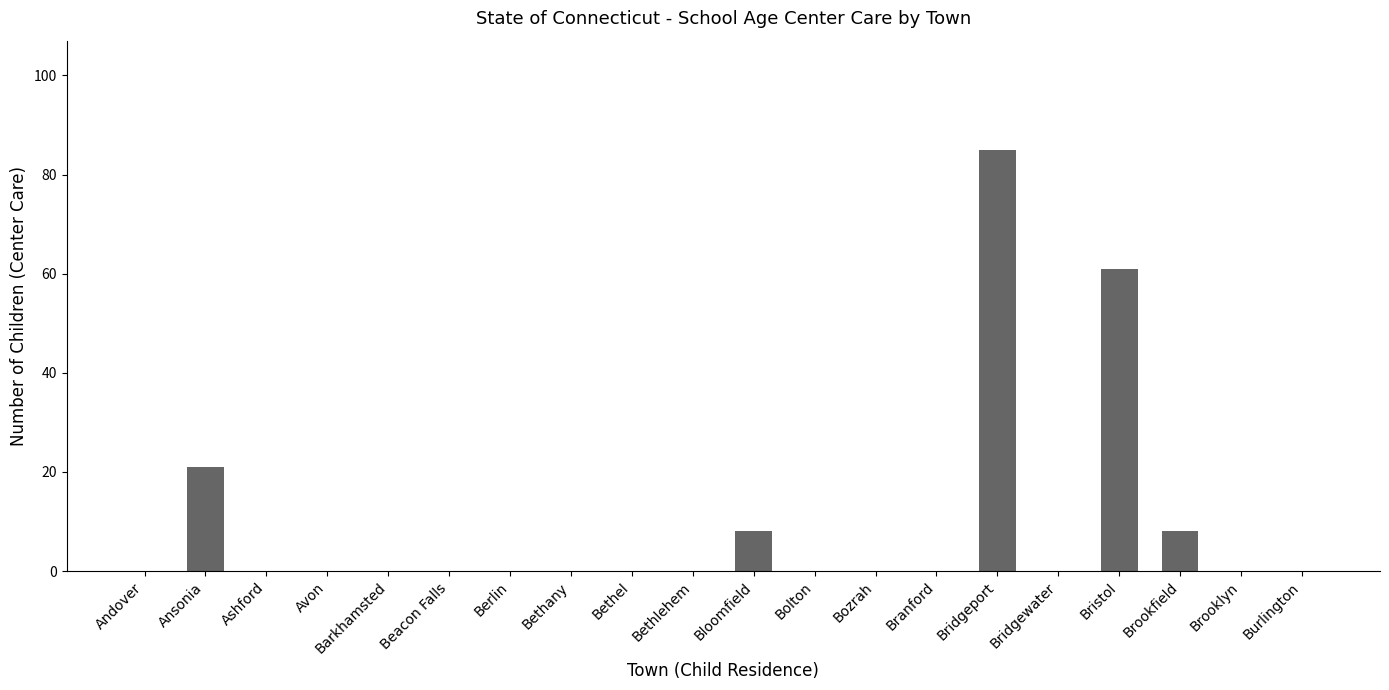

Count the number of categories in the chart.

20